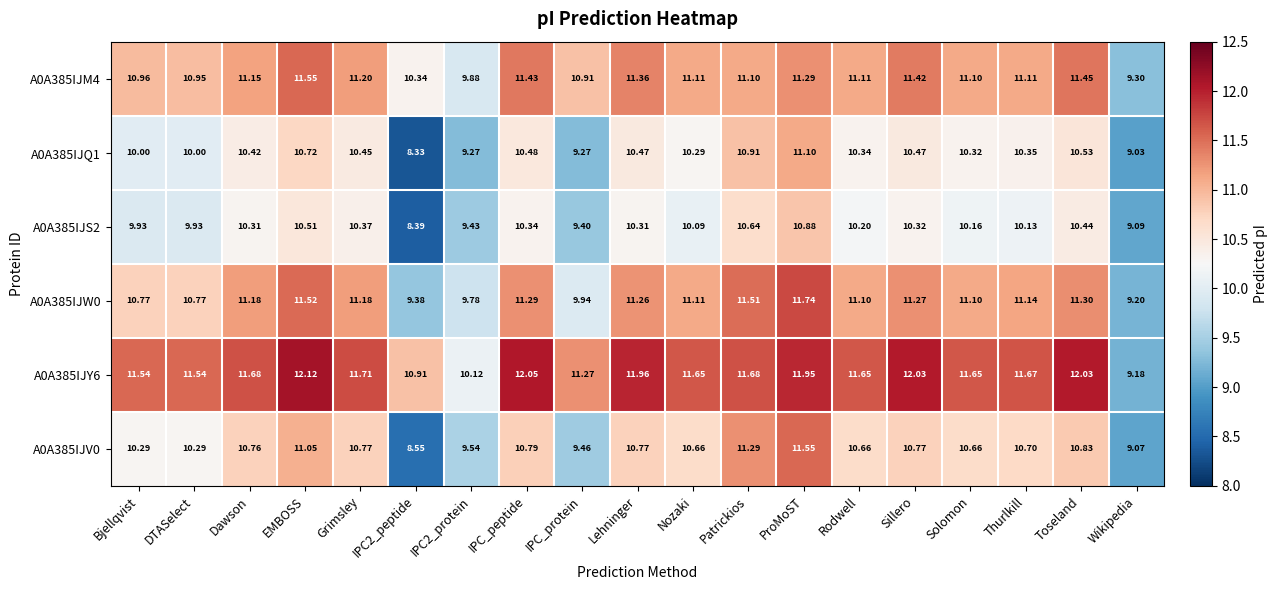

Count the number of categories in the chart.

19